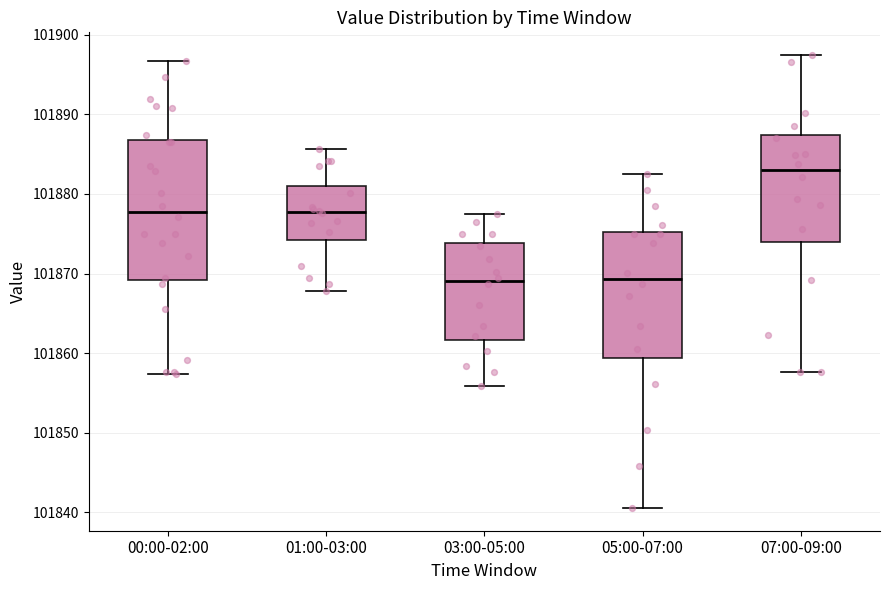

Reading left to right, read every box against the y-axis: the position of its median line, the range the box covers, and the ends of its whiskers. The values are not printed on the chart, so give them approximately, as read against the axis.

00:00-02:00: median 101878, box 101869 to 101887, whiskers 101857 to 101897
01:00-03:00: median 101878, box 101874 to 101881, whiskers 101868 to 101886
03:00-05:00: median 101869, box 101862 to 101874, whiskers 101856 to 101877
05:00-07:00: median 101869, box 101859 to 101875, whiskers 101841 to 101883
07:00-09:00: median 101883, box 101874 to 101887, whiskers 101858 to 101897